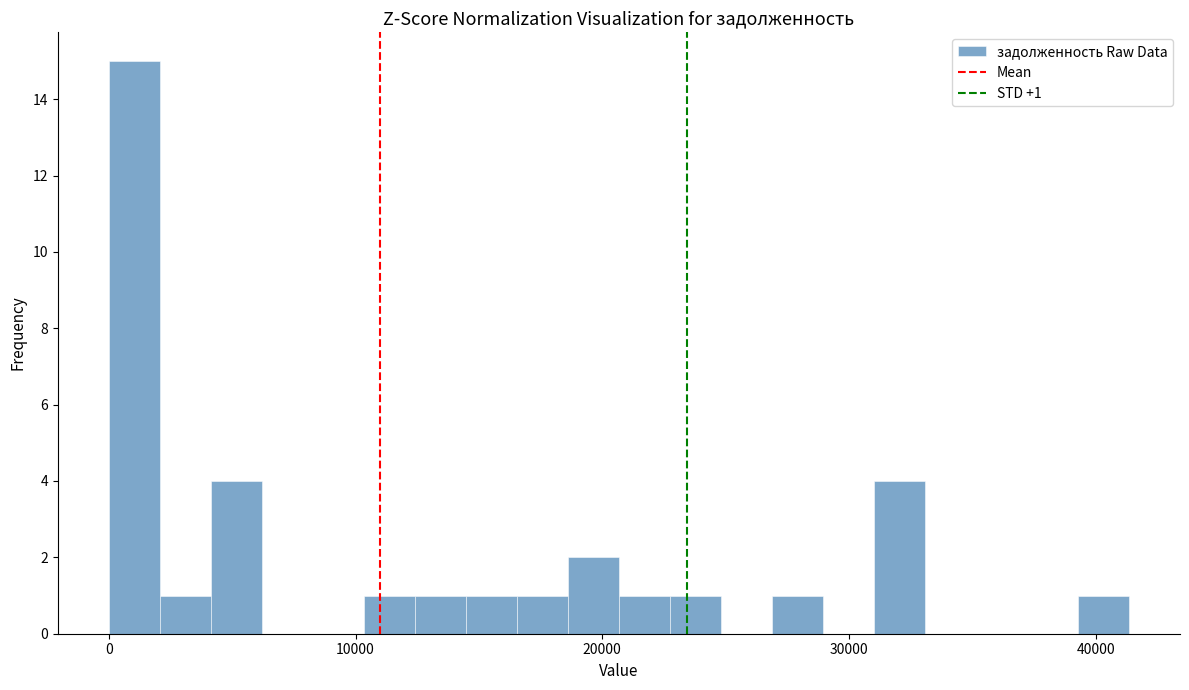

Around what value on the x-axis is the tallest bar? Give the approximate position of its centre, as read against the axis.

1000